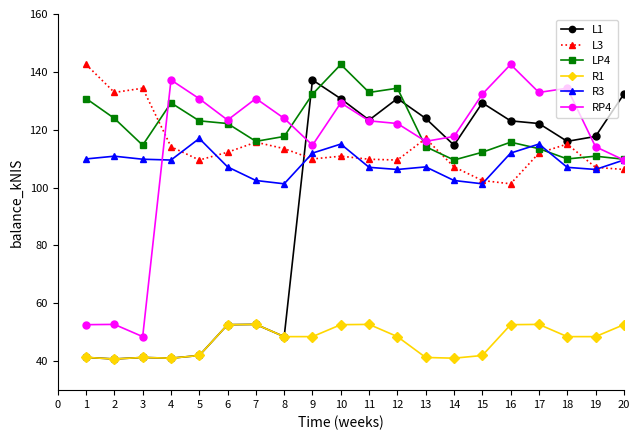

Between which two adjacent categories do R3 and L1 first intersect?

8 and 9